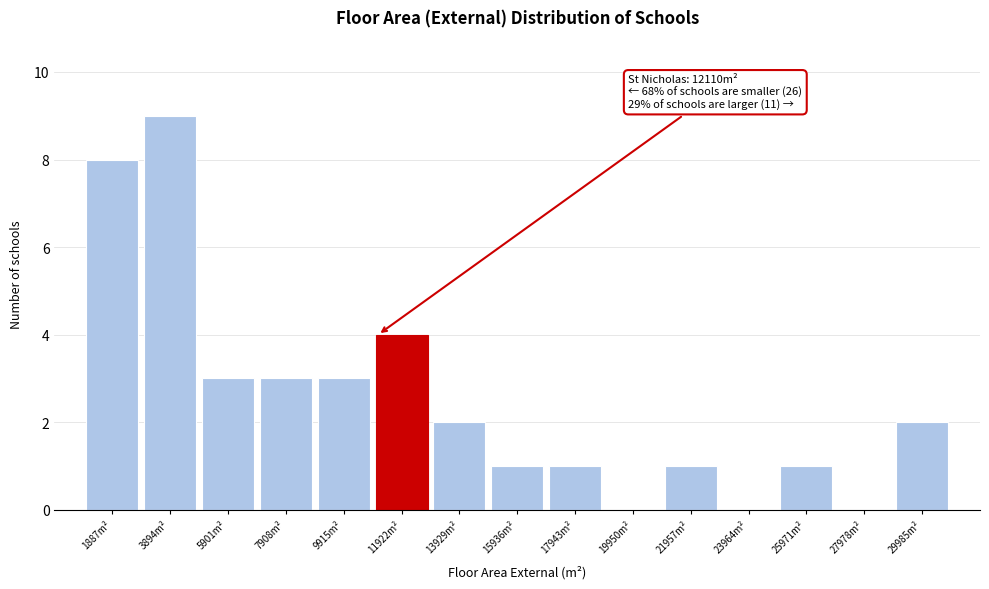

Reading left to right, what are all the values shown in this chart?

1887m²=8	3894m²=9	5901m²=3	7908m²=3	9915m²=3	11922m²=4	13929m²=2	15936m²=1	17943m²=1	19950m²=0	21957m²=1	23964m²=0	25971m²=1	27978m²=0	29985m²=2